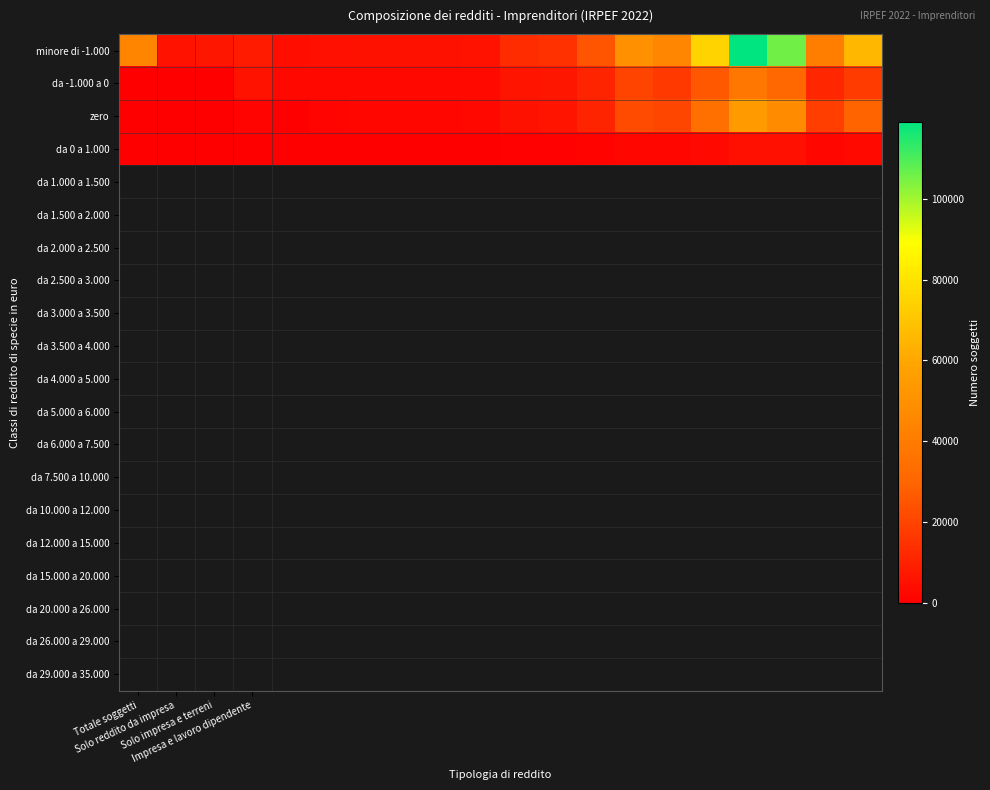

Reading left to right, transcribe all the data shown in this chart.

minore di -1.000: 44340	5732	6869	7957	4419	4693	5150	5241	5529	6028	13262	14434	24951	49770	45015	74748	119024	105891	41348	65390
da -1.000 a 0: 0	0	0	5932	2689	2714	2761	2698	2769	2920	6196	6528	10887	20098	16809	25924	37543	30398	11591	17608
zero: 0	0	0	1632	0	1608	1982	2077	2229	2479	5568	6081	10716	22009	20605	34655	54752	47541	18444	29313
da 0 a 1.000: 0	0	0	51	86	102	125	165	174	210	517	642	1089	2182	1953	3148	4893	4758	1887	3231